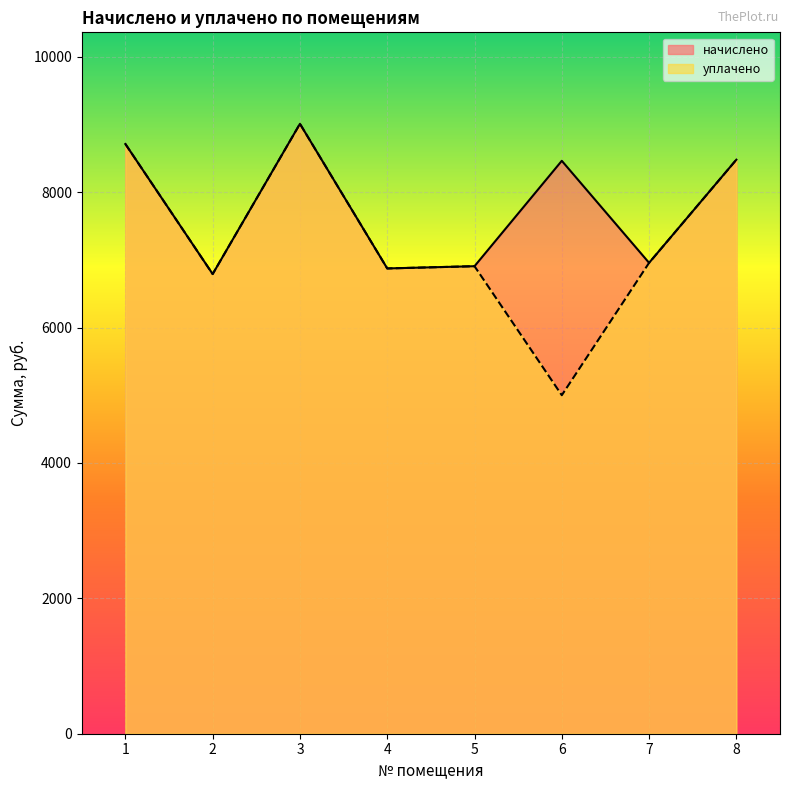

True or false: уплачено and начислено cross at least once.

False